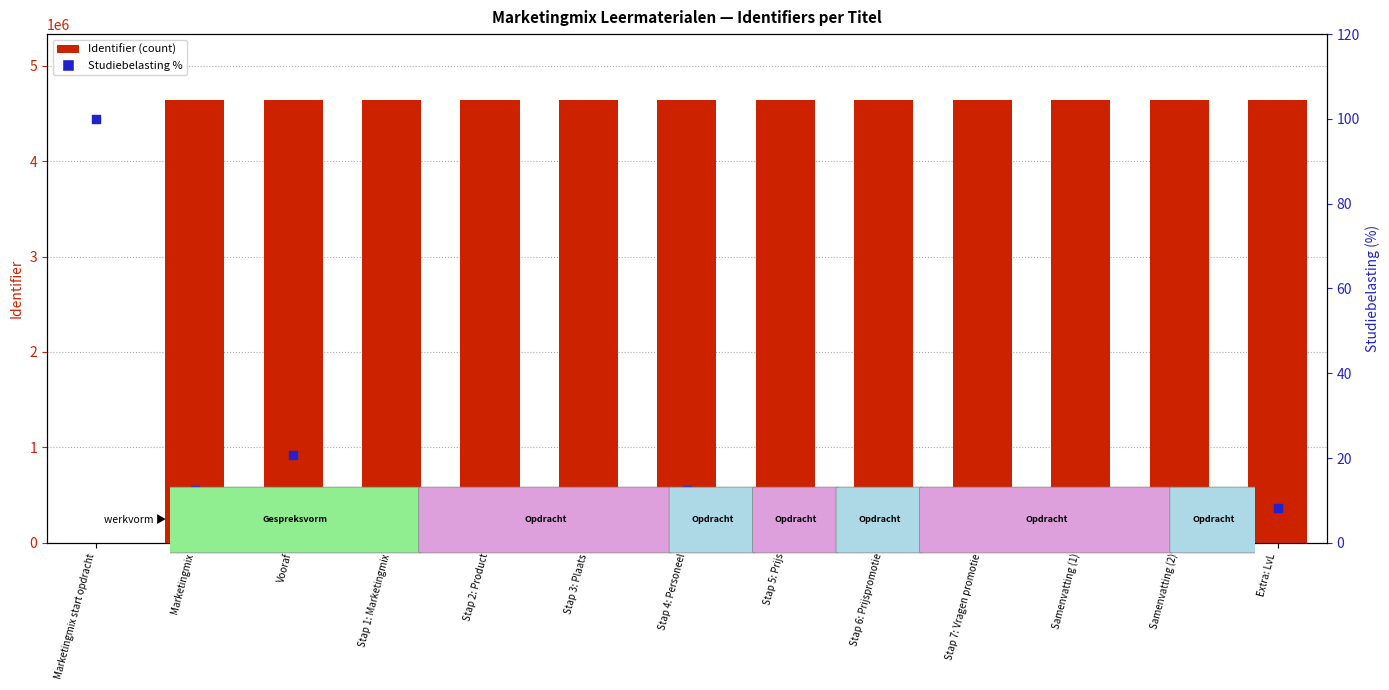

At how many categories does at least one series exceed 1588301?

12